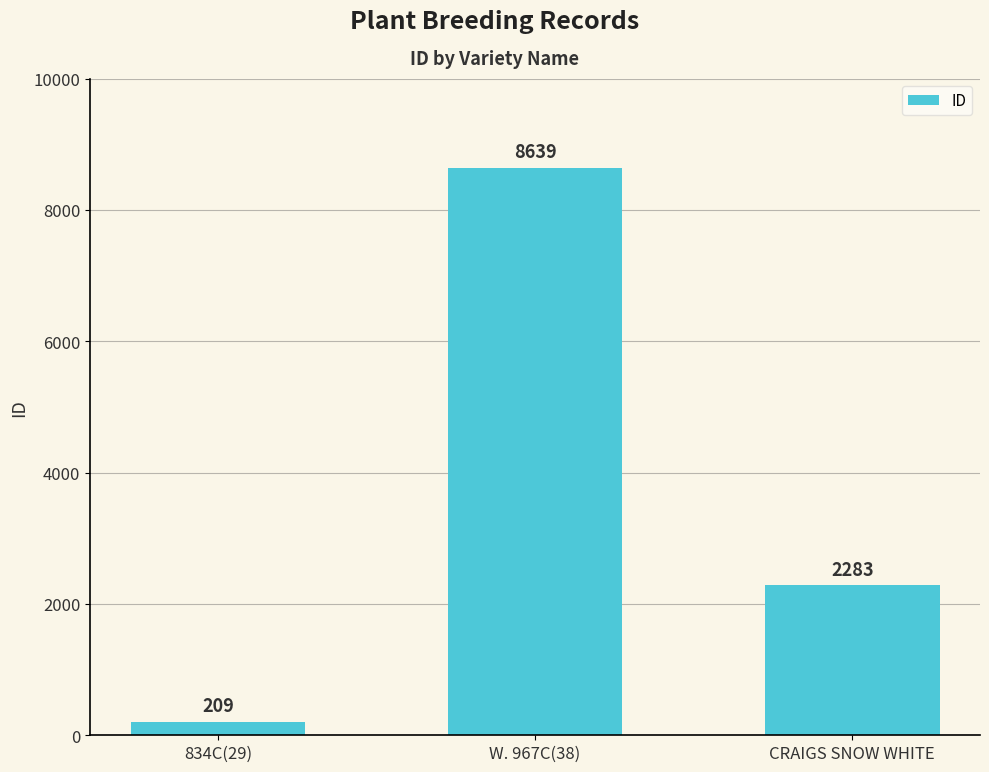

At which category does the chart reach its peak across all series?

W. 967C(38)